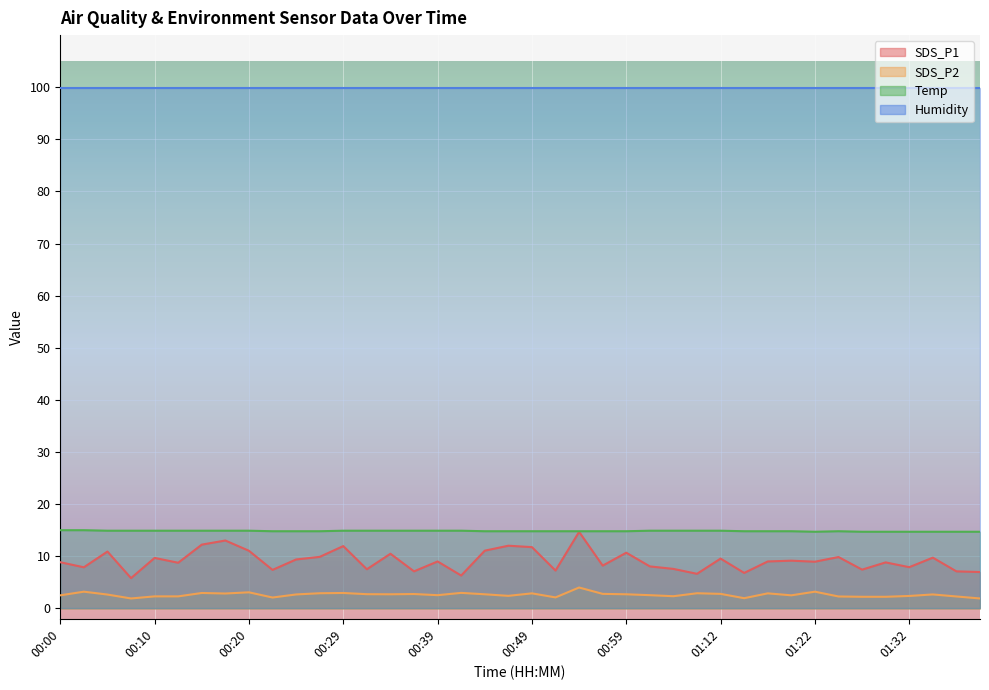

Which series has the largest range (max minus min)?

SDS_P1